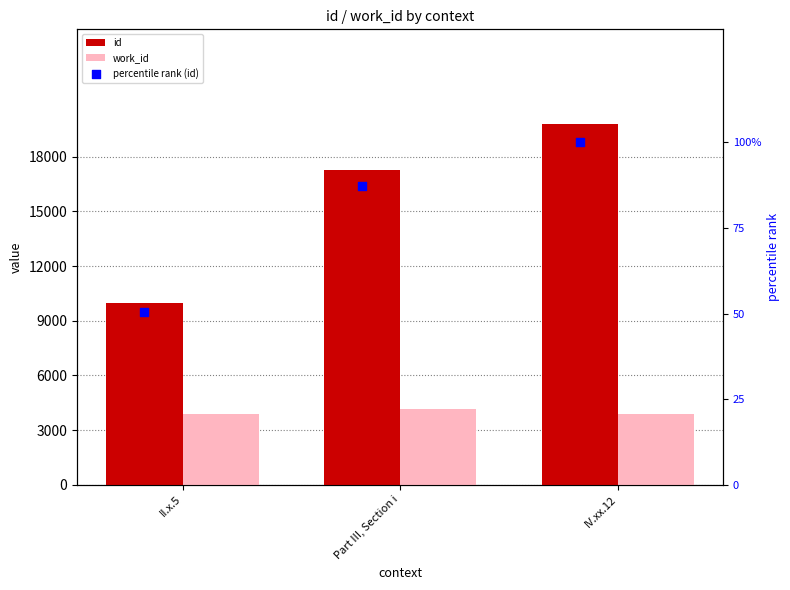

What is the total value across all series at II.x.5?

13879.3